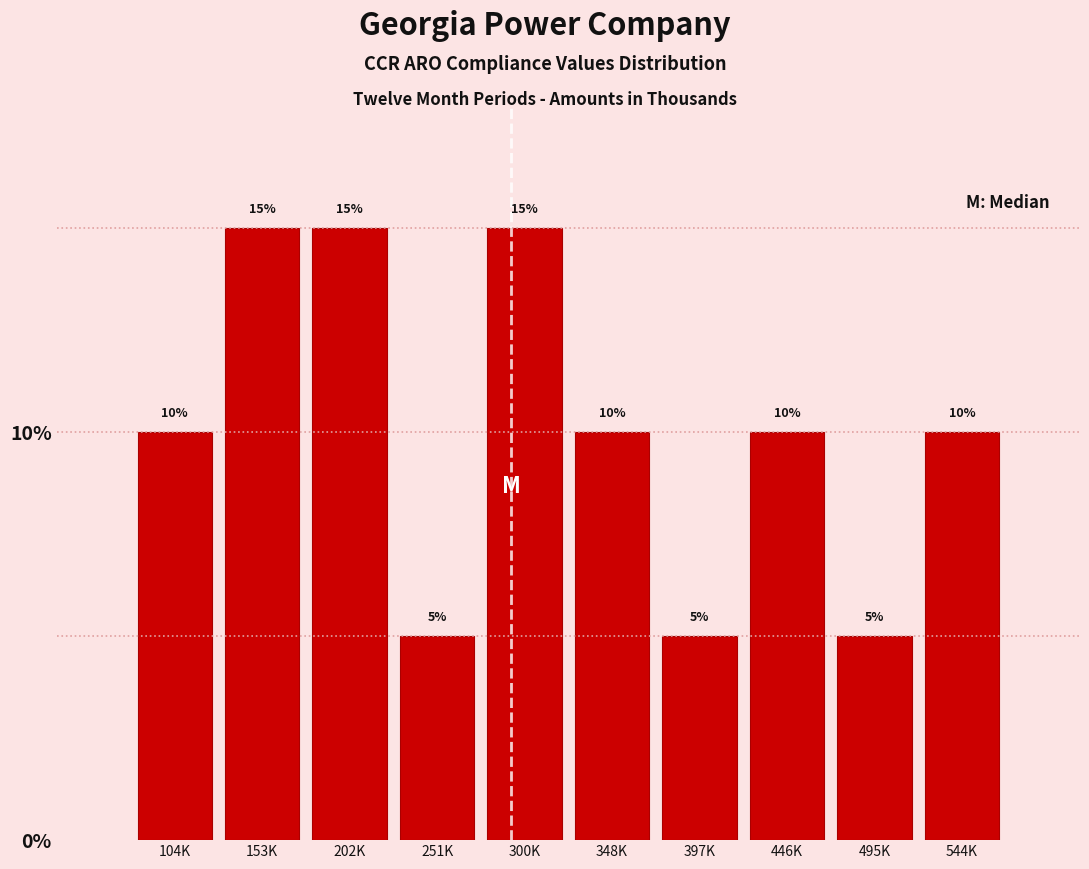

Reading left to right, transcribe all the data shown in this chart.

10	15	15	5	15	10	5	10	5	10